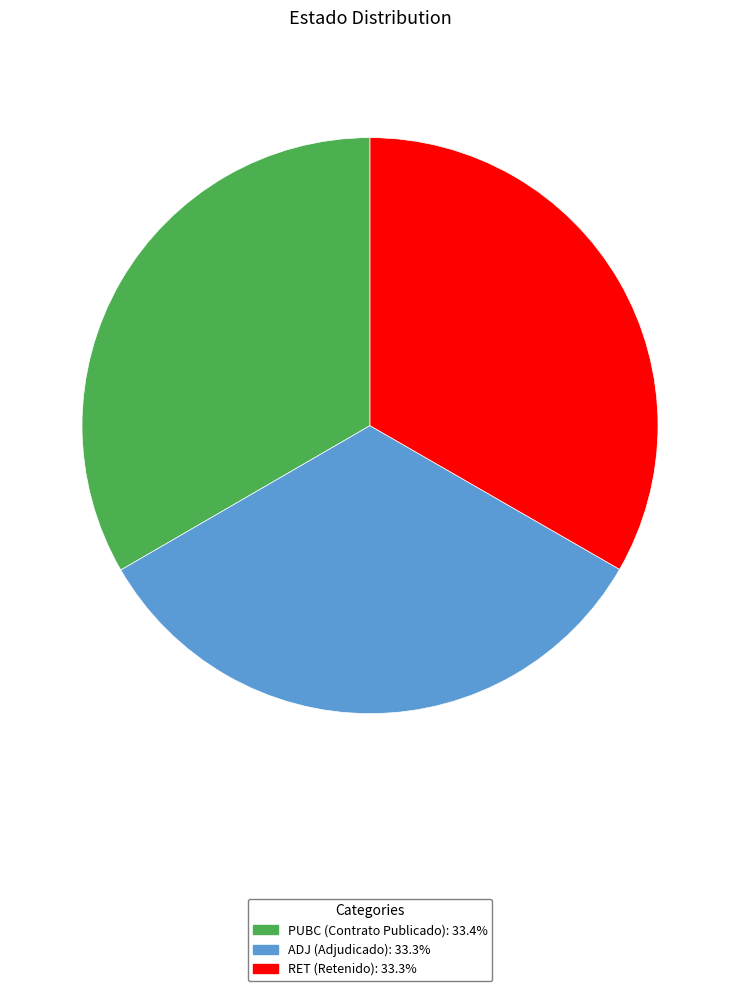

Is the sum of RET and PUBC greater than half?

Yes